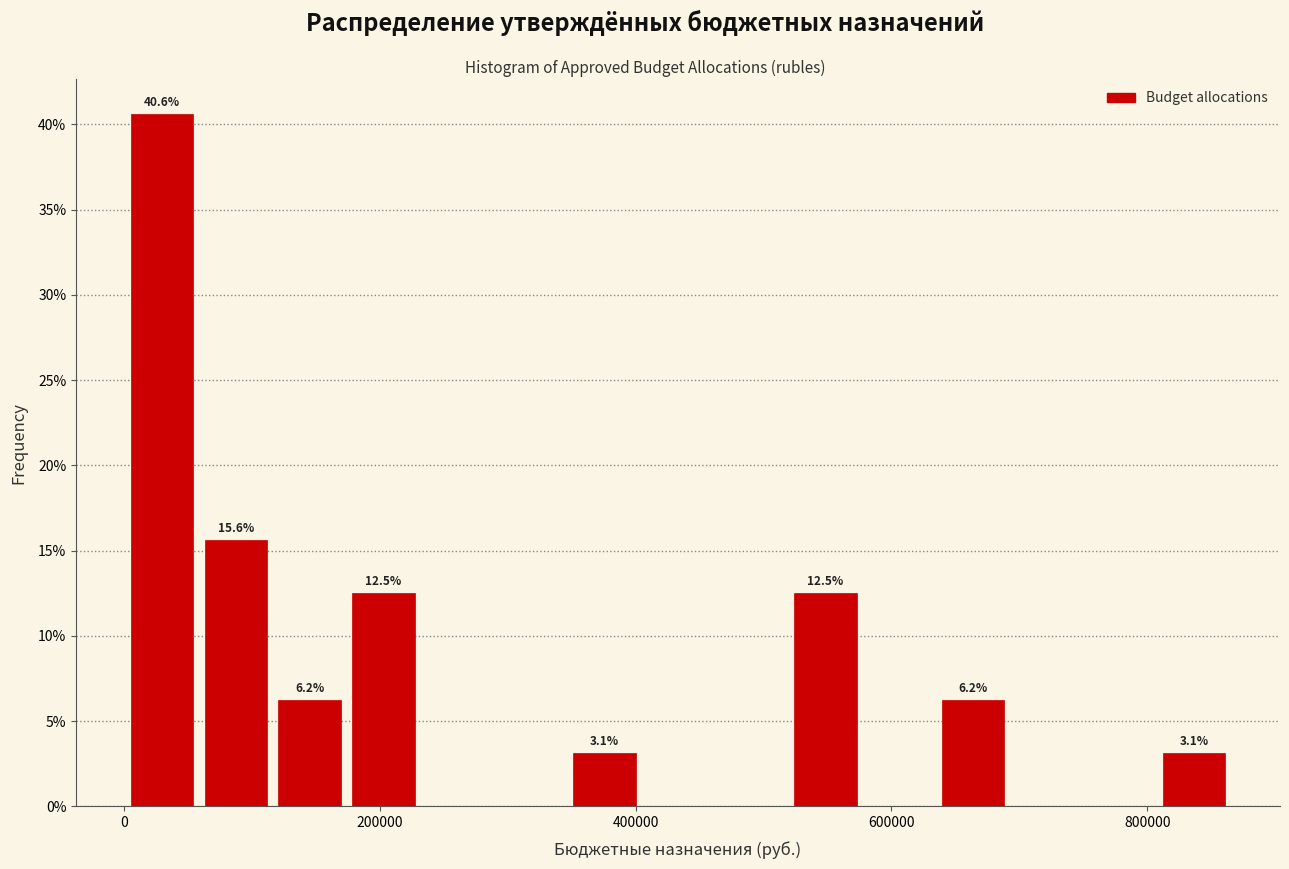

Read against the x-axis, roughly where is the centre of the tallest bar?

20000